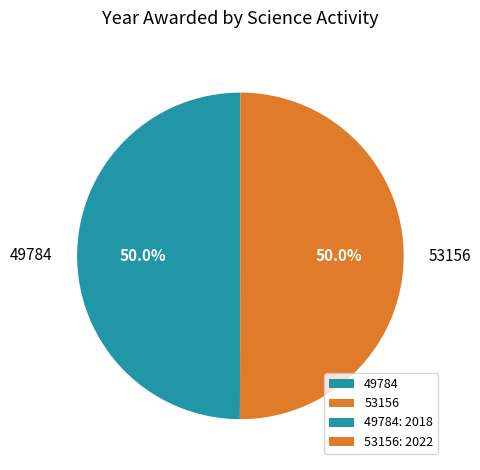

The 49784 slice represents 55% of the pie. True or false?

False